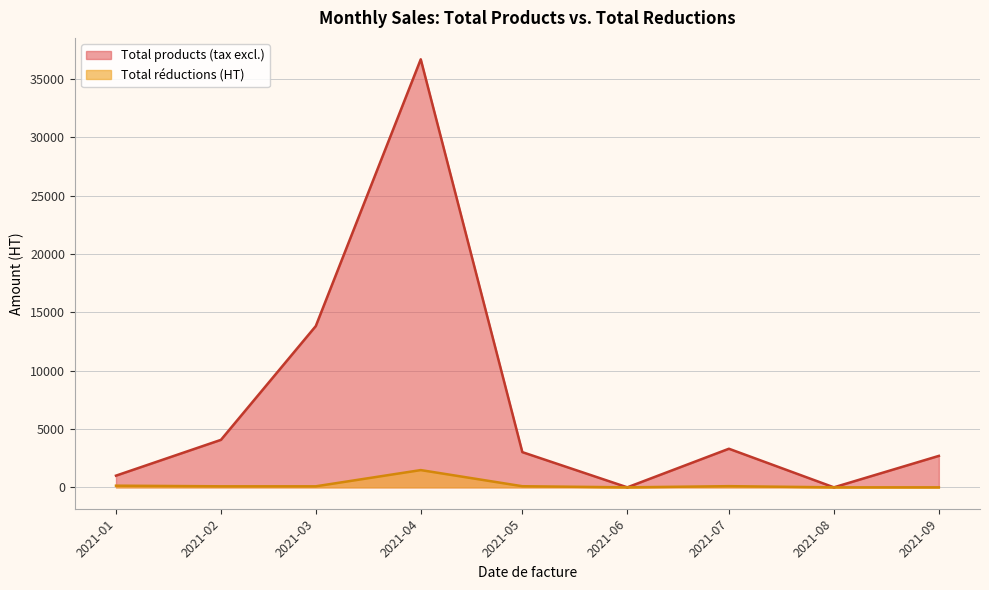

How many positive values does the Total products (tax excl.) series have?

7